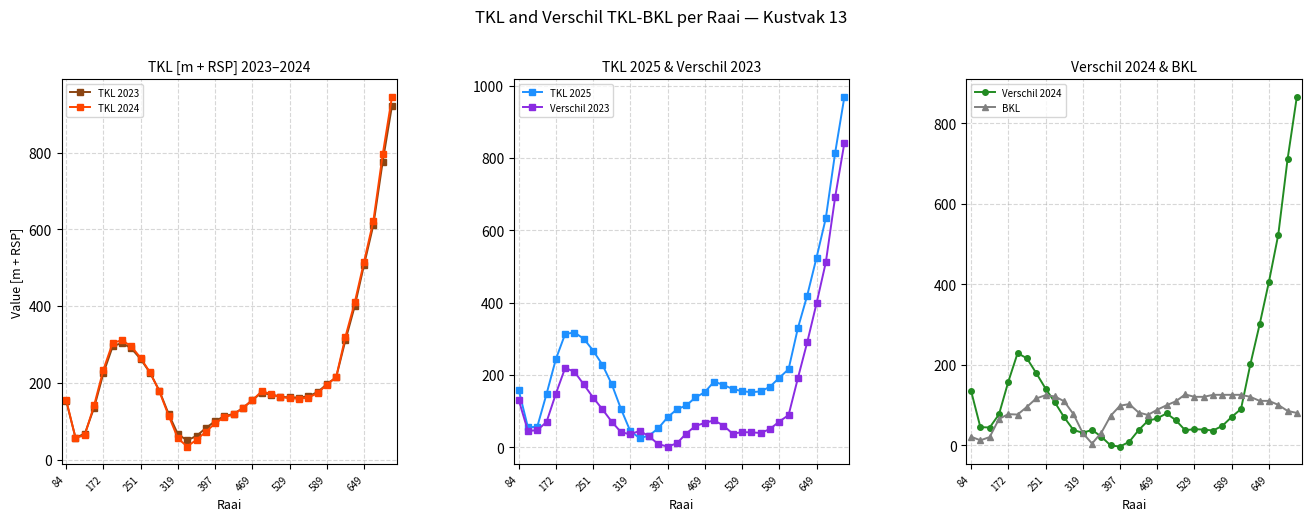

Is this an area chart (filled region under the line)?

No